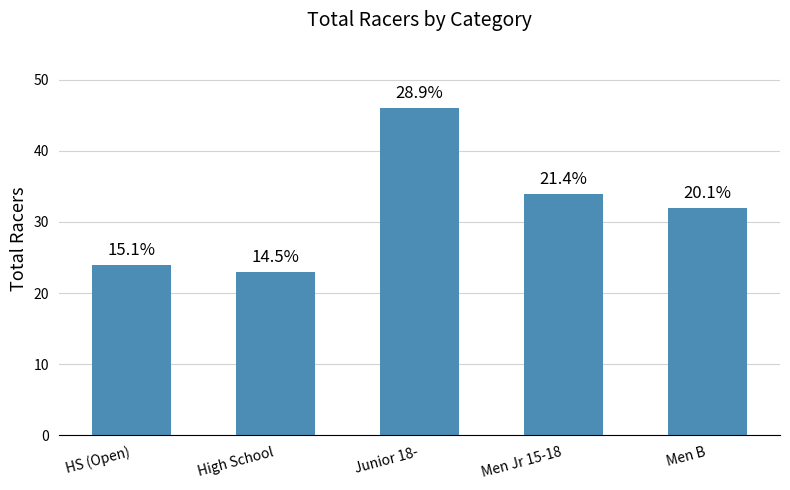

What is the difference between the maximum and second lowest values?

22